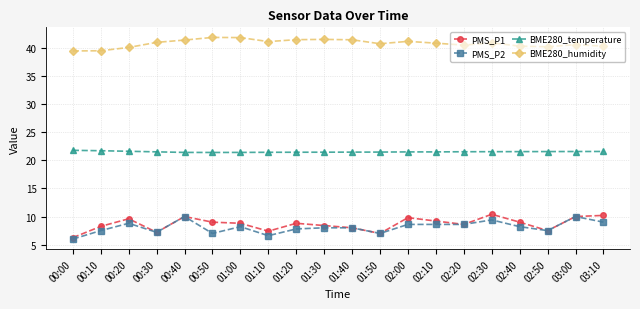

What is the difference between the highest and lowest values at 00:40?

31.3